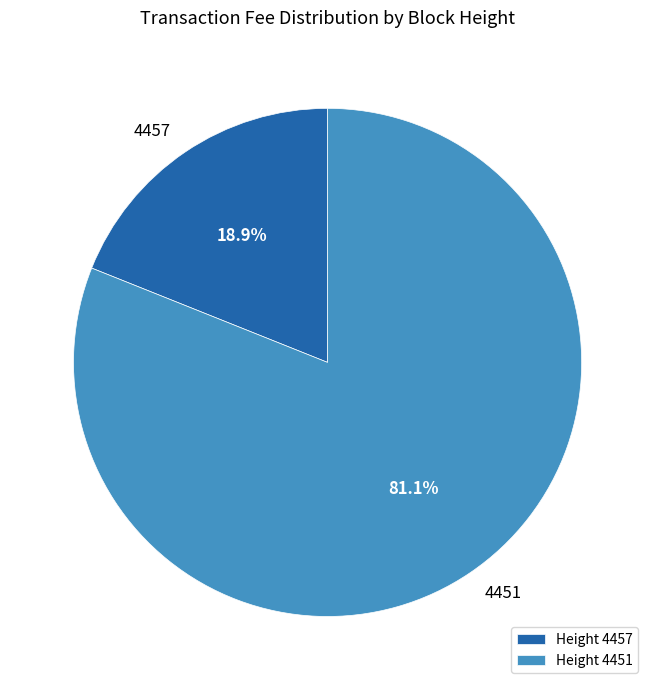

How many slices are in this pie chart?

2